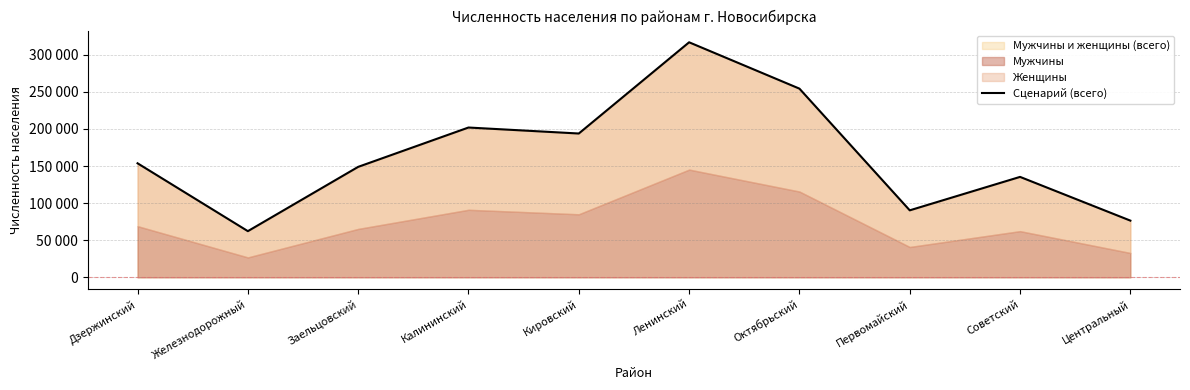

How many points are higher than both their immediate neighbors (excluding endpoints)?

3